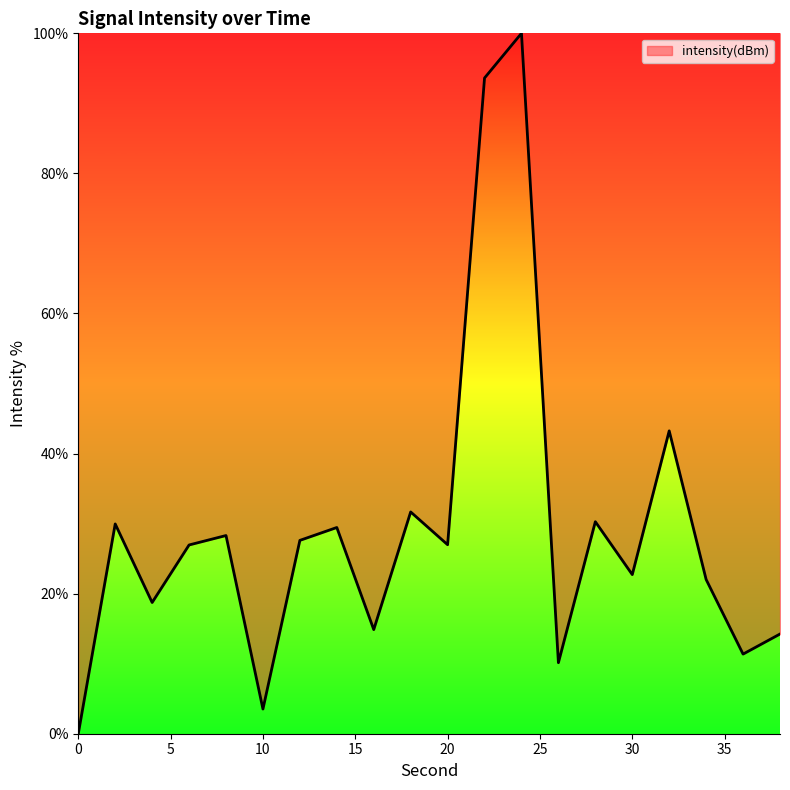

What is the maximum value shown in the chart?

100.0